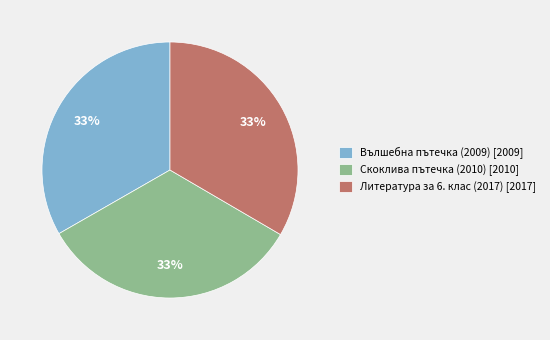

Does Скоклива пътечка (2010) account for over 50% of the chart?

No